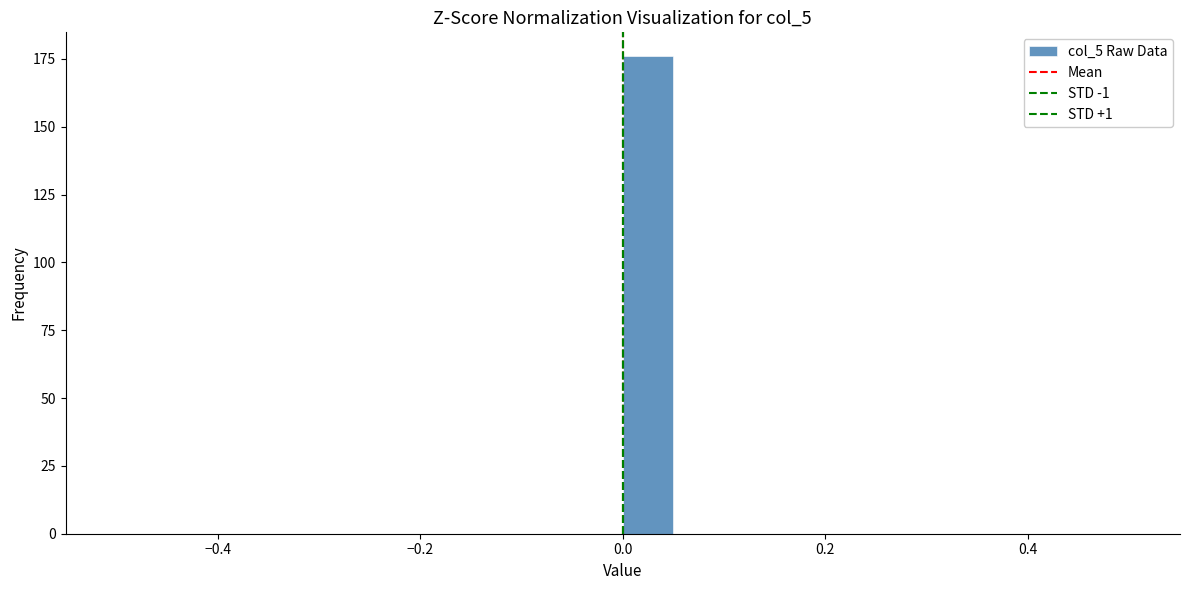

Around what value on the x-axis is the tallest bar? Give the approximate position of its centre, as read against the axis.

0.02